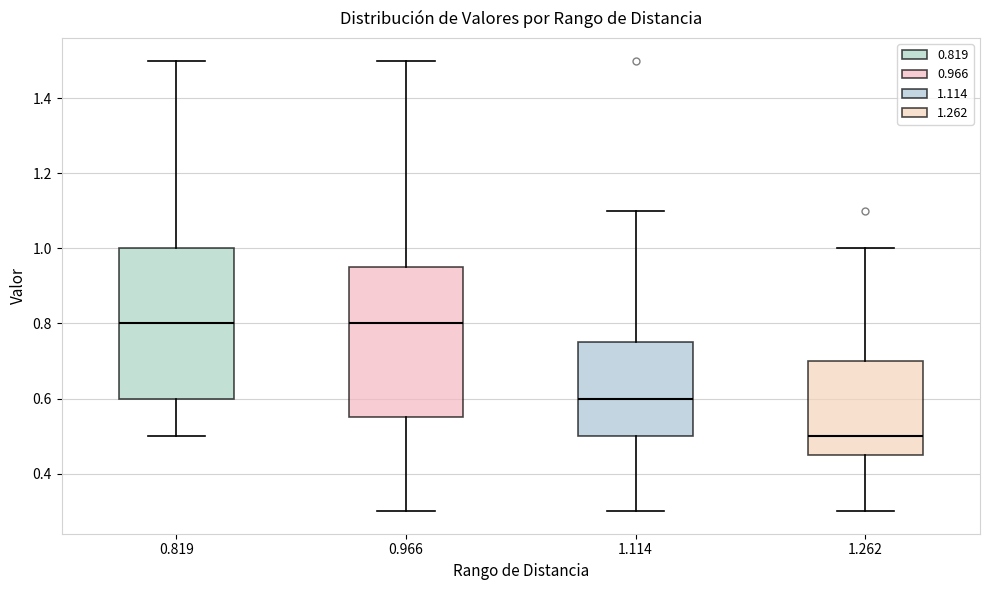

Which box has the lowest median line?

1.262